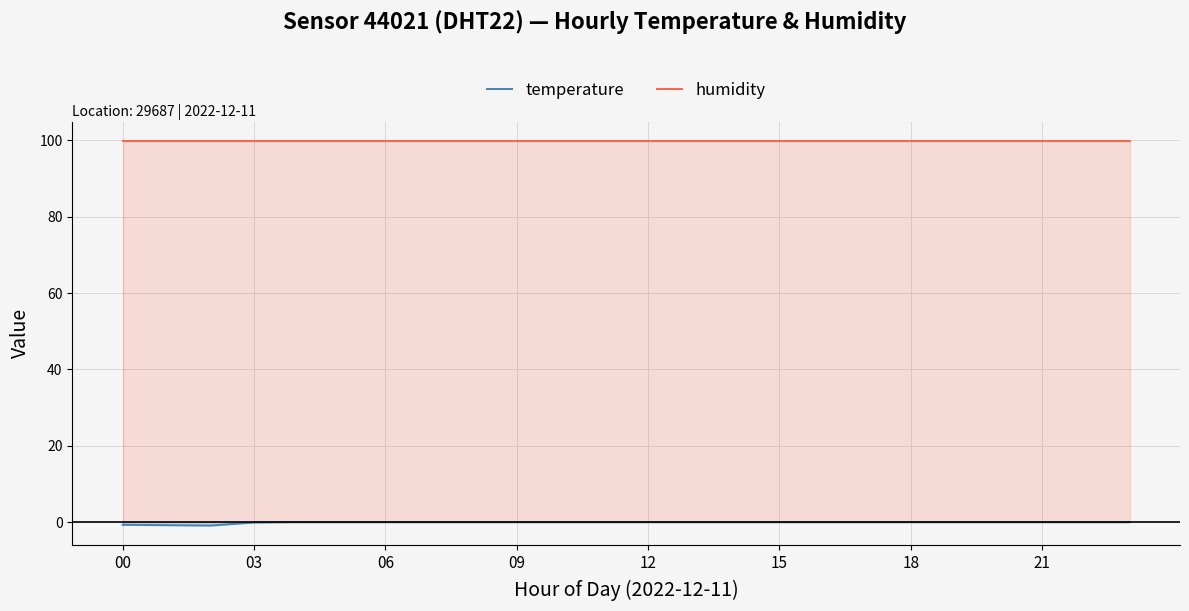

How many distinct data groups are displayed?

2